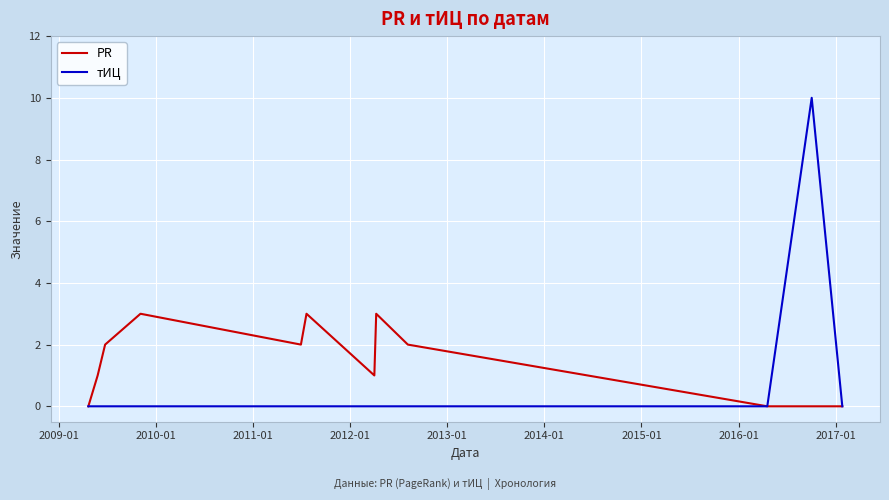

Which series has the largest range (max minus min)?

тИЦ